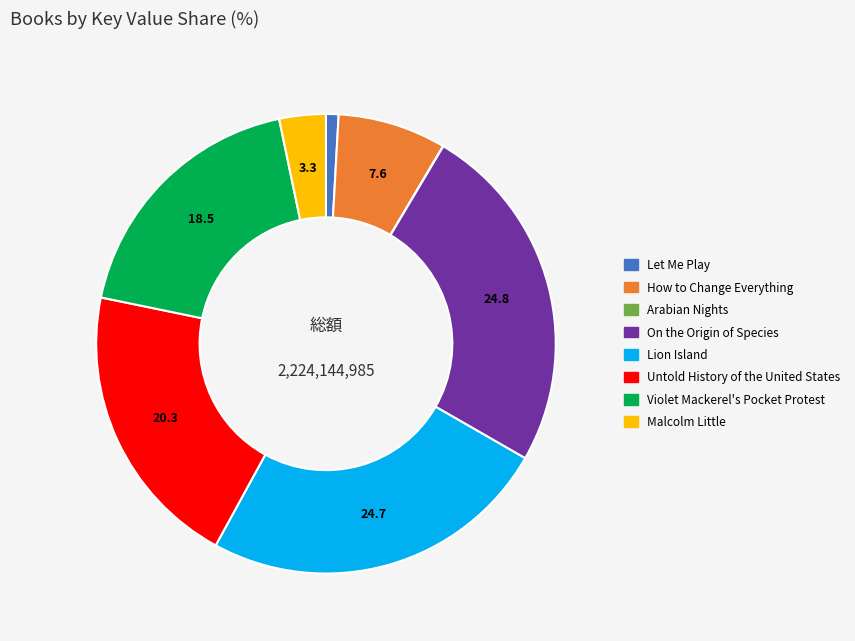

Does Lion Island account for over 50% of the chart?

No